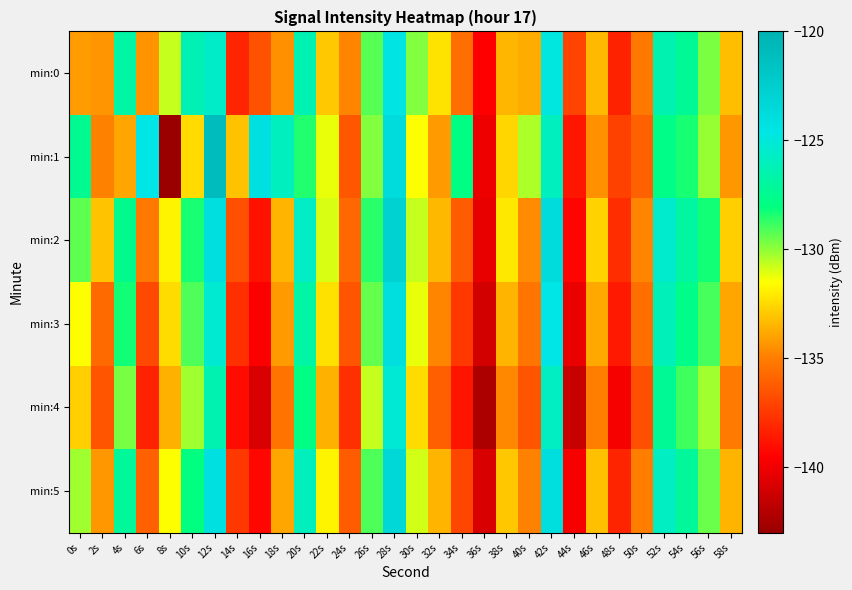

Between 56s and 20s, which is larger?

20s